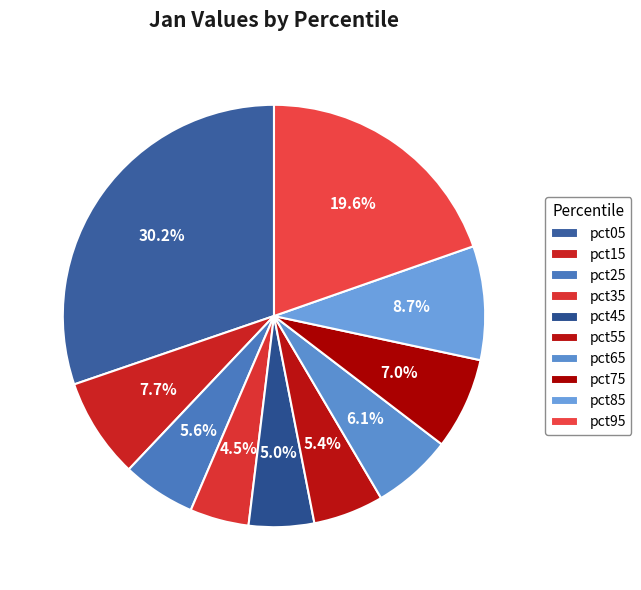

Count the number of slices in the pie.

10